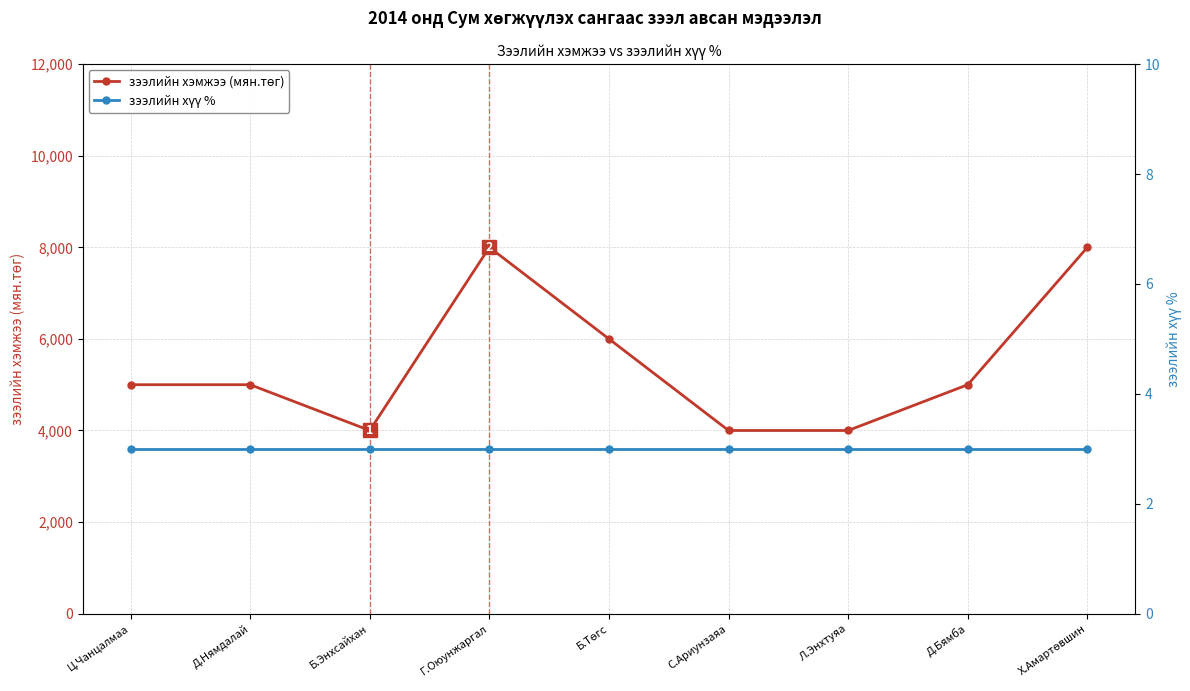

Is it true that зээлийн хүү % equals 3 at Б.Энхсайхан?

True